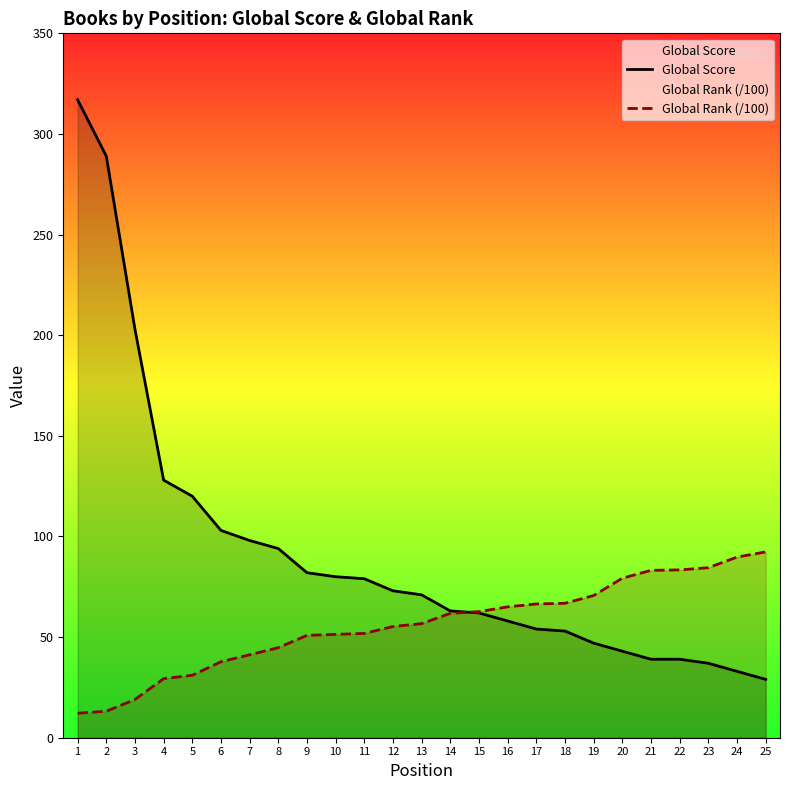

After their last crossing, which series has the higher values: Global Rank (/100) or Global Score?

Global Rank (/100)